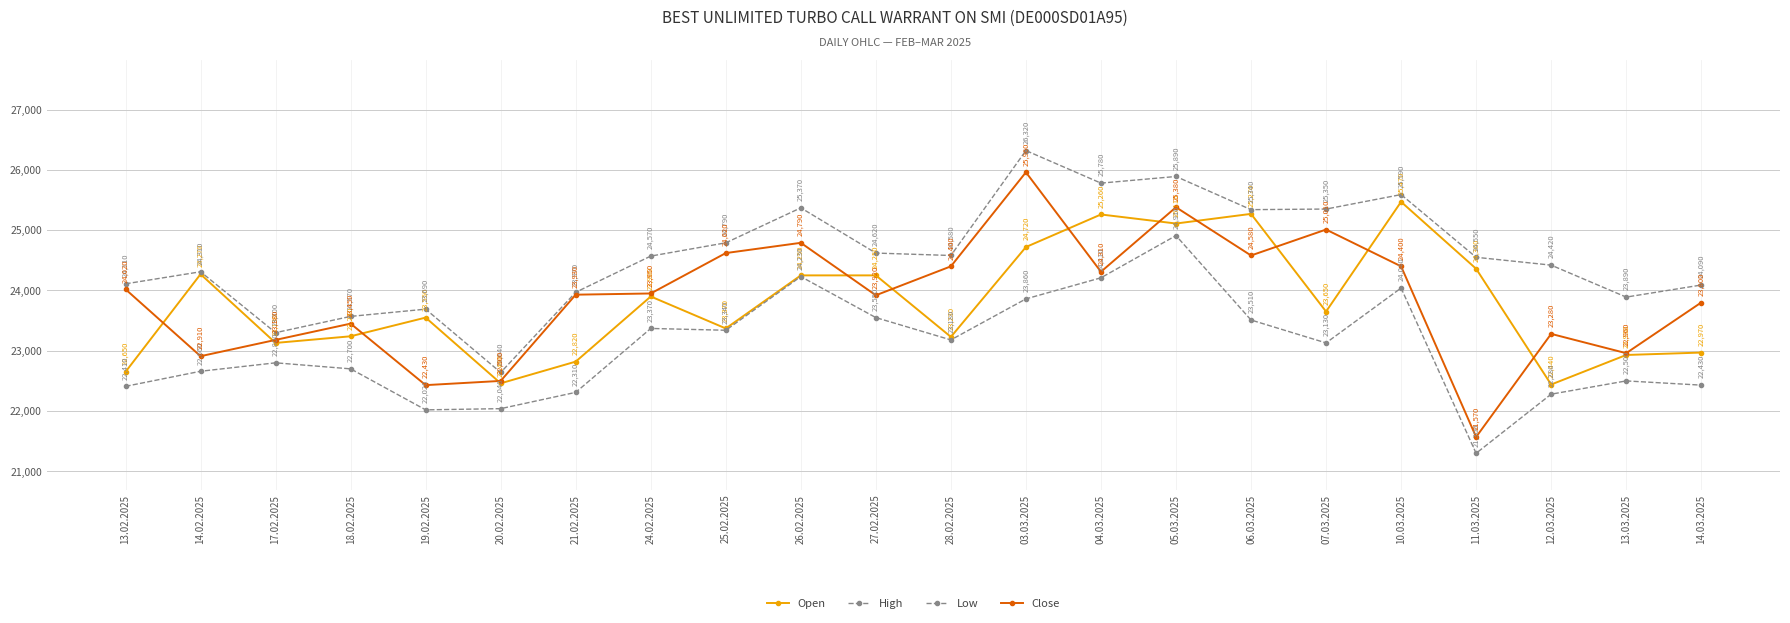

At which category does High reach its first local valley?

17.02.2025